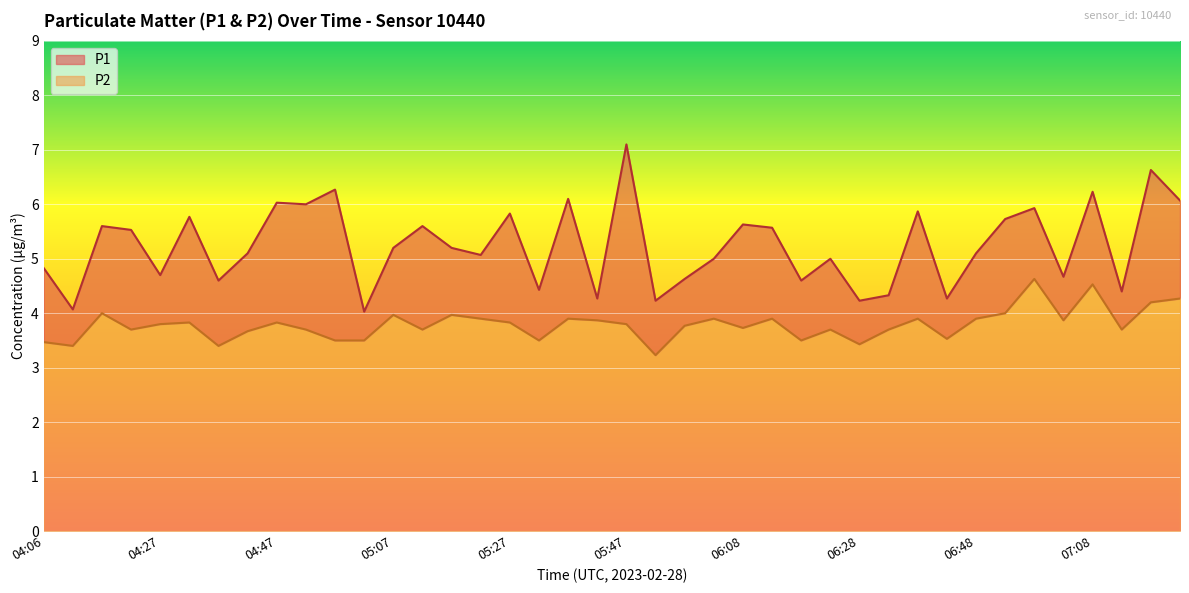

Which series has the largest total across all categories?

P1